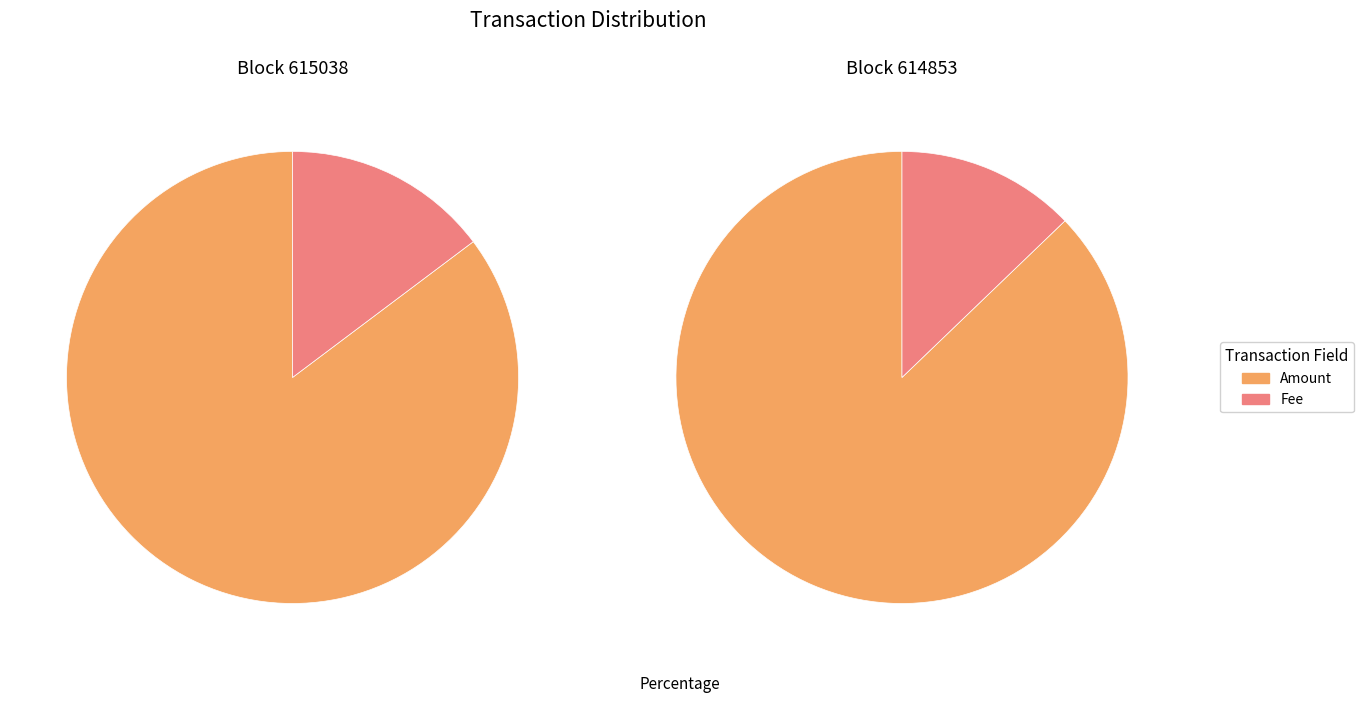

How many slices are in this pie chart?

2